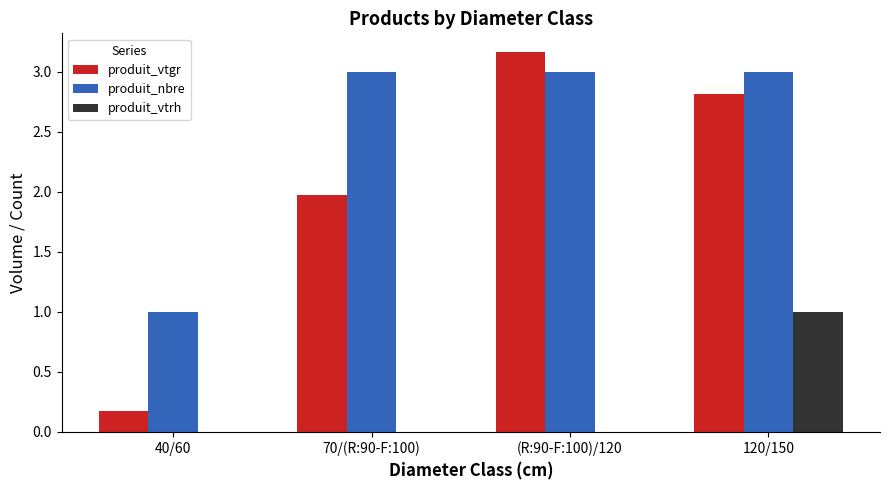

At which category is the sum across all series the highest?

120/150